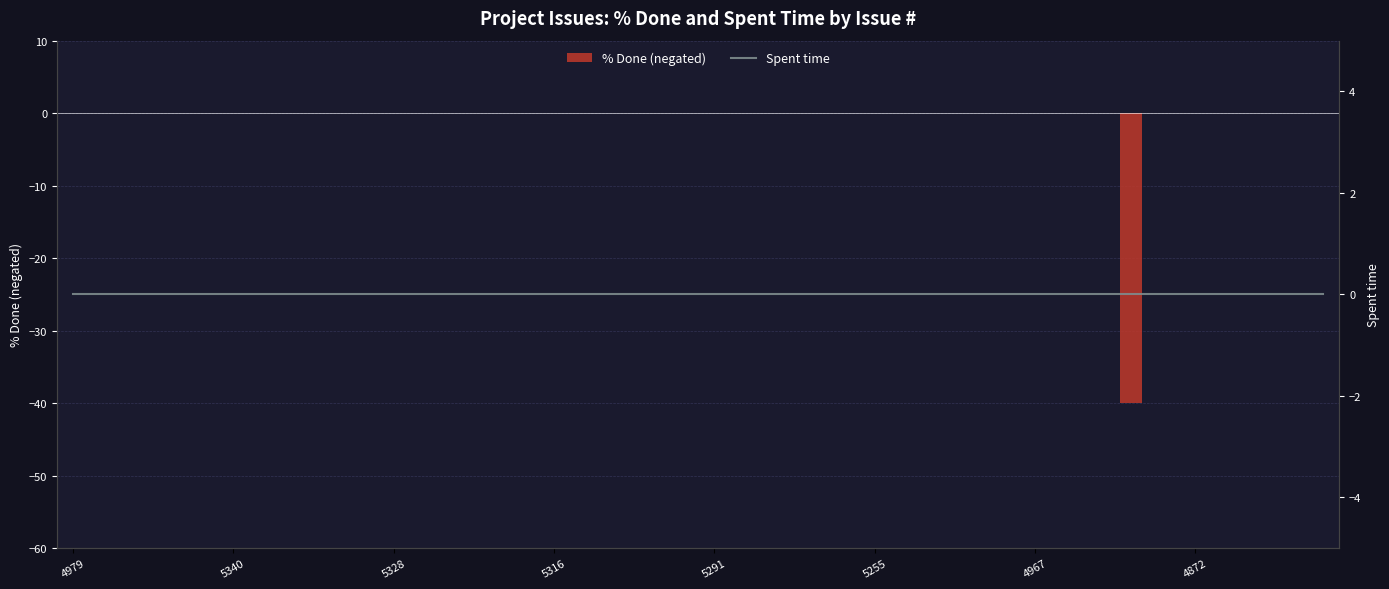

What is the sum of all % Done (negated) values?

-40